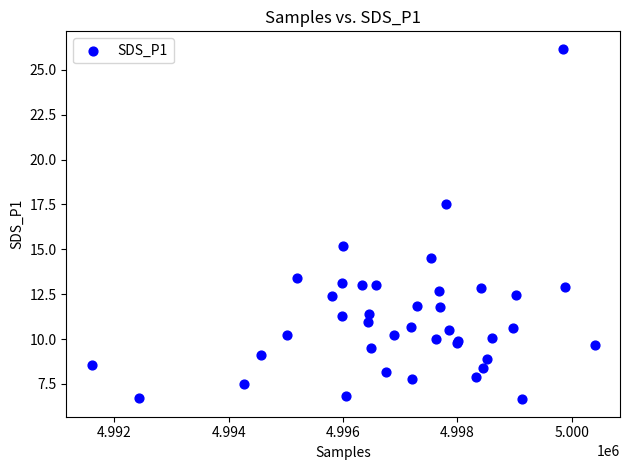

What Y value in the scatter plot is closest to 16?

15.2